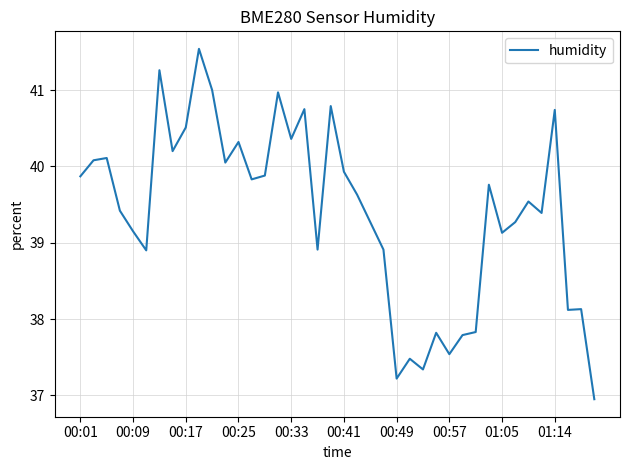

What is the difference between the maximum and minimum values?

4.6